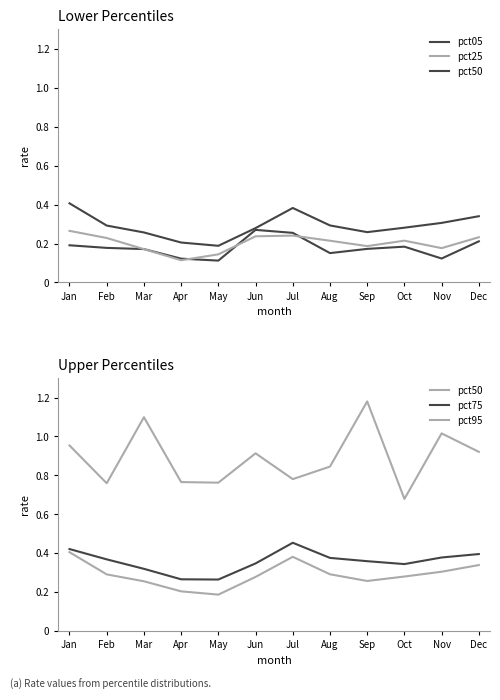

Which has a higher value, Dec or Aug?

Dec